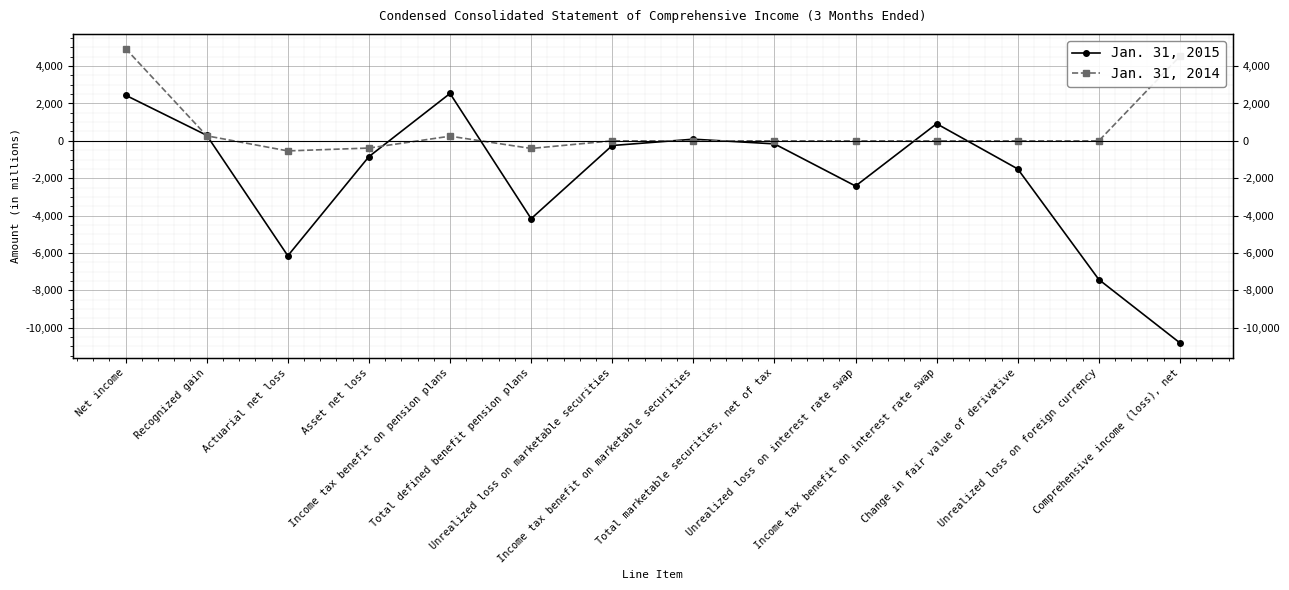

How many lines are shown in the chart?

2